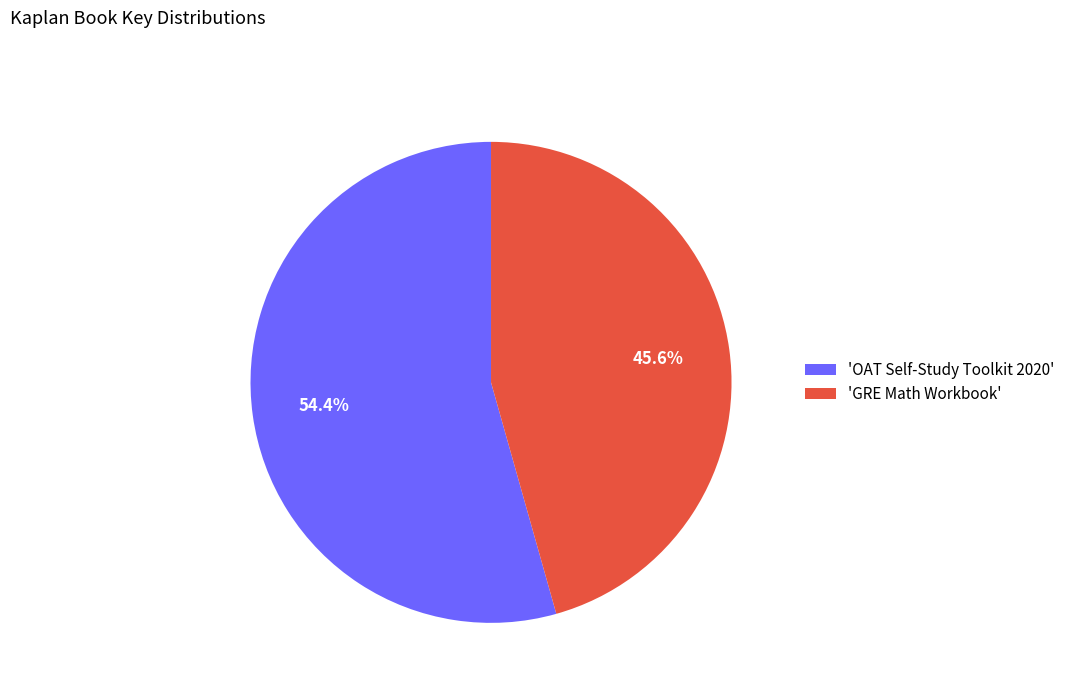

Which slice represents more than half of the pie?

'OAT Self-Study Toolkit 2020'